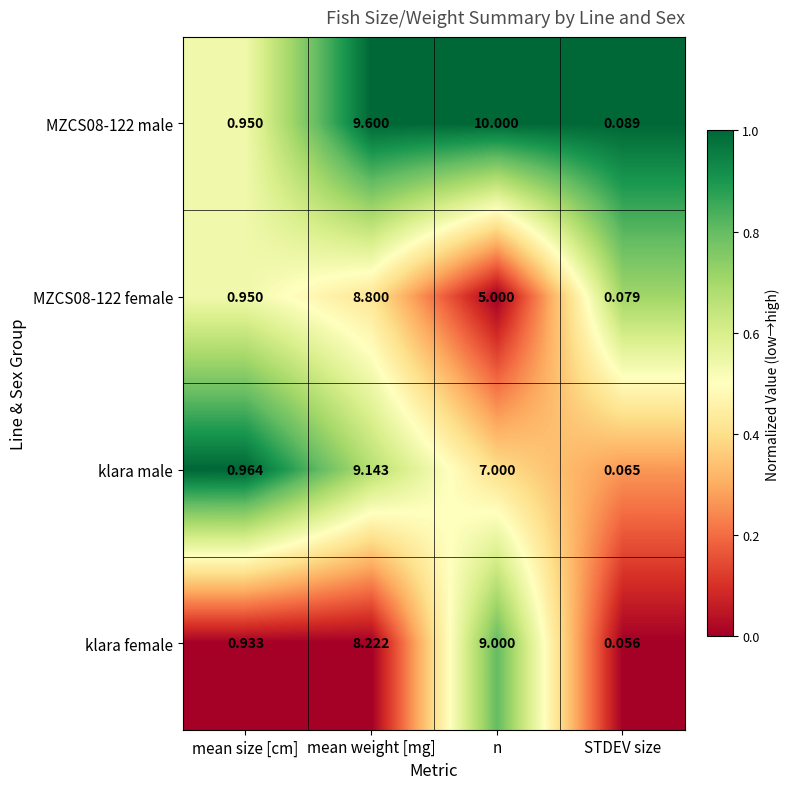

Which category has the highest value across all series?

n